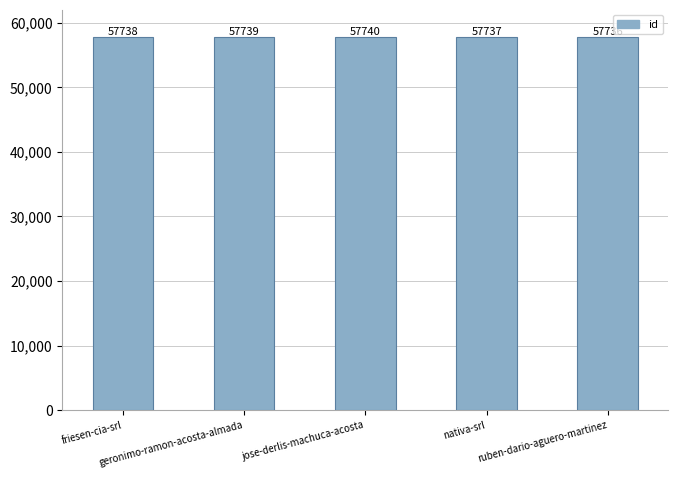

Reading left to right, transcribe all the data shown in this chart.

friesen-cia-srl=57738	geronimo-ramon-acosta-almada=57739	jose-derlis-machuca-acosta=57740	nativa-srl=57737	ruben-dario-aguero-martinez=57736